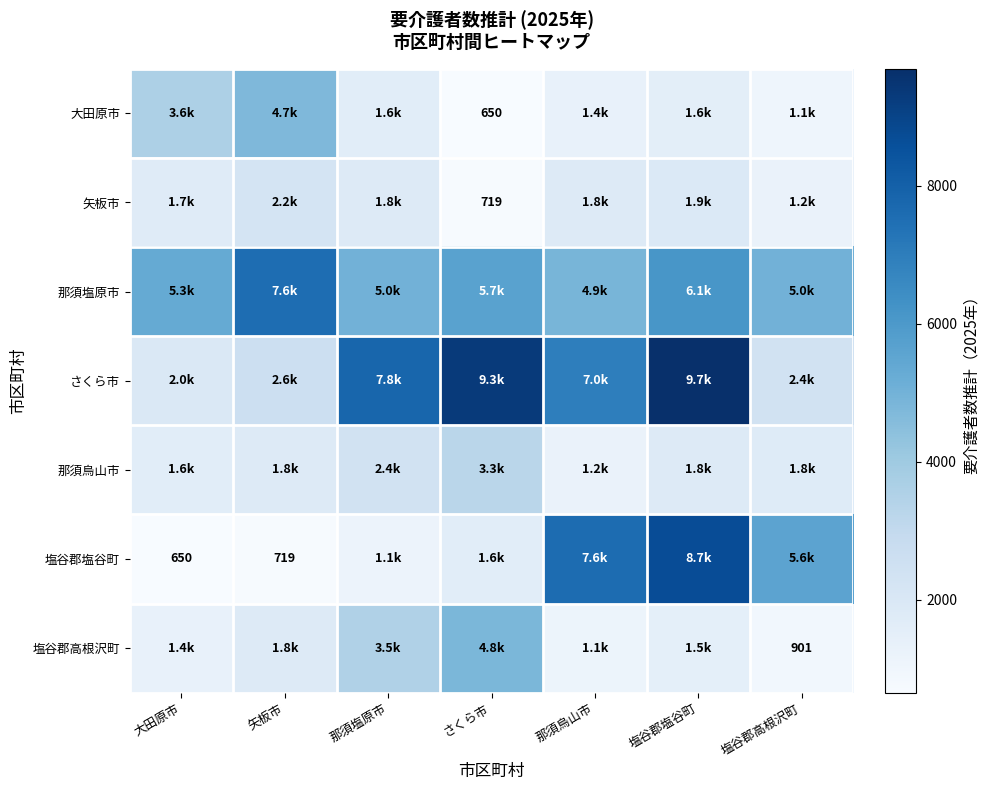

At which category is the sum across all series the highest?

塩谷郡塩谷町